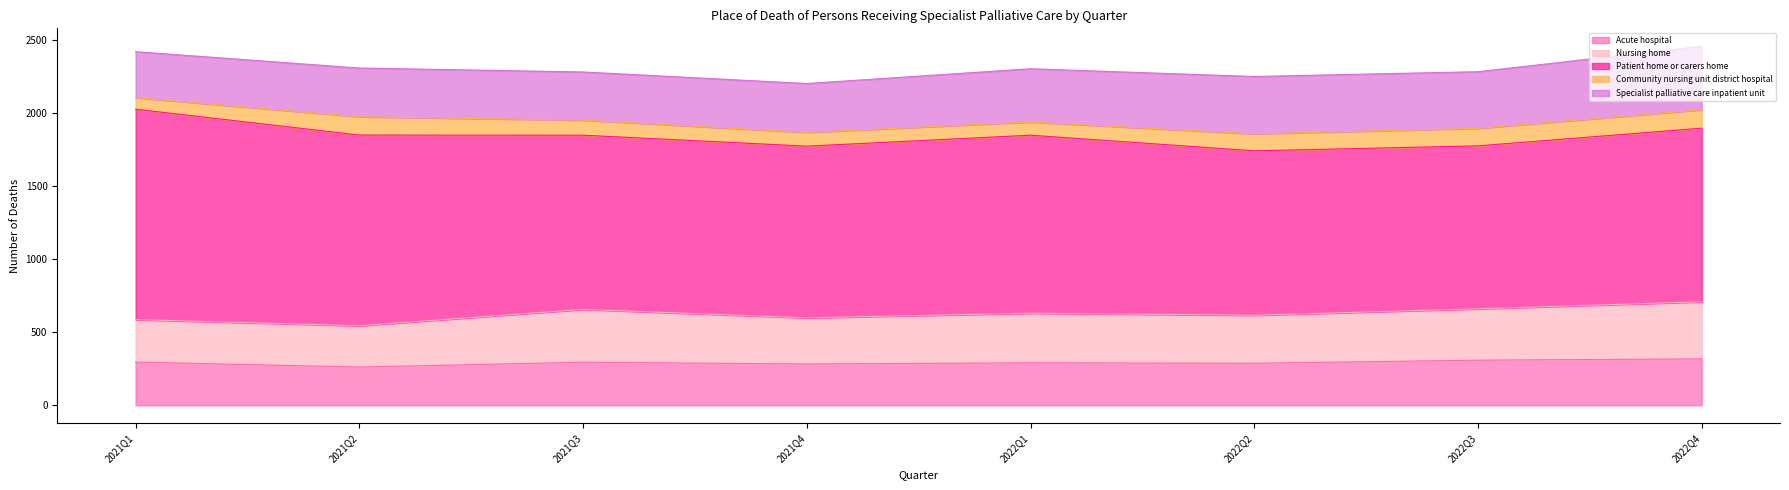

Reading left to right, extract all data points from this chart.

Acute hospital: 2021Q1=296	2021Q2=262	2021Q3=295	2021Q4=283	2022Q1=291	2022Q2=288	2022Q3=309	2022Q4=318
Nursing home: 2021Q1=291	2021Q2=283	2021Q3=362	2021Q4=316	2022Q1=340	2022Q2=329	2022Q3=352	2022Q4=391
Patient home or carers home: 2021Q1=1441	2021Q2=1306	2021Q3=1193	2021Q4=1176	2022Q1=1219	2022Q2=1126	2022Q3=1116	2022Q4=1189
Community nursing unit district hospital: 2021Q1=79	2021Q2=125	2021Q3=103	2021Q4=94	2022Q1=90	2022Q2=116	2022Q3=120	2022Q4=126
Specialist palliative care inpatient unit: 2021Q1=315	2021Q2=334	2021Q3=330	2021Q4=335	2022Q1=365	2022Q2=393	2022Q3=388	2022Q4=435